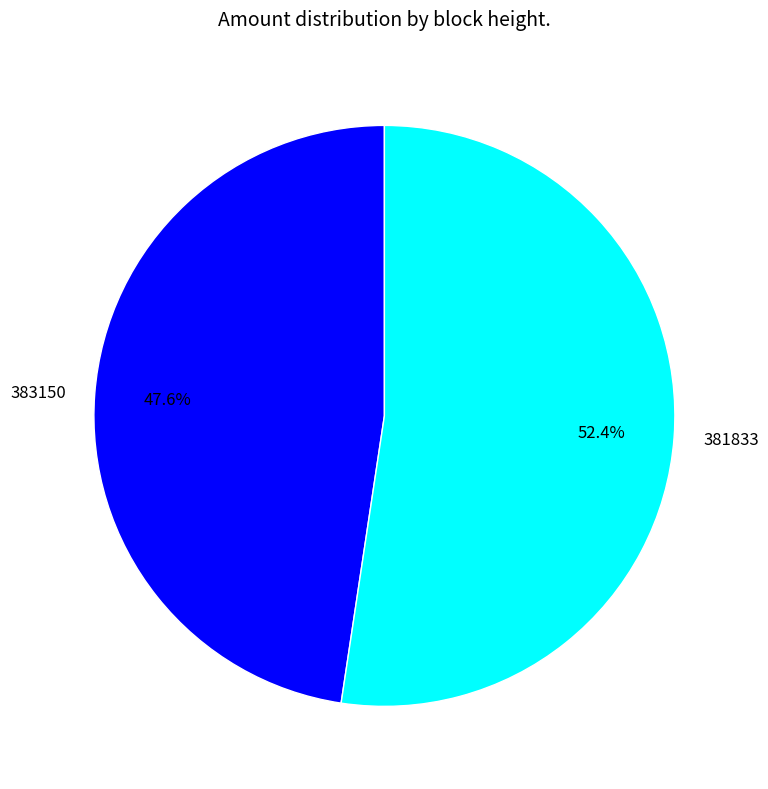

Which category has the smallest portion of the pie?

383150